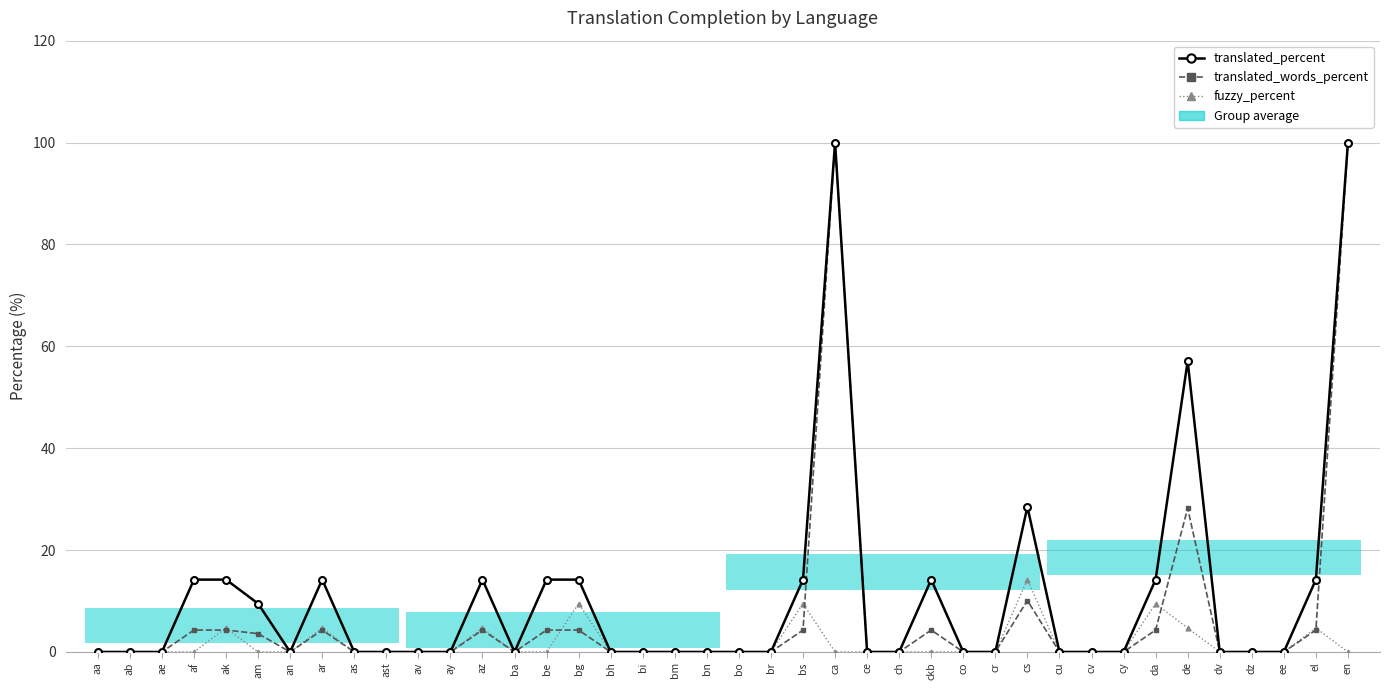

List the labels in order of translated_words_percent value, largest first.

ca, en, de, cs, af, ak, ar, az, be, bg, bs, ckb, da, el, am, aa, ab, ae, an, as, ast, av, ay, ba, bh, bi, bm, bn, bo, br, ce, ch, co, cr, cu, cv, cy, dv, dz, ee